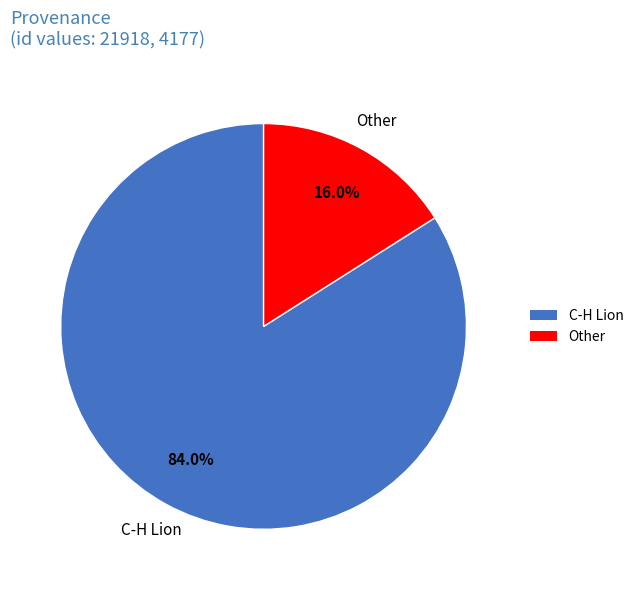

Rank the categories by value from lowest to highest.

Other, C-H Lion